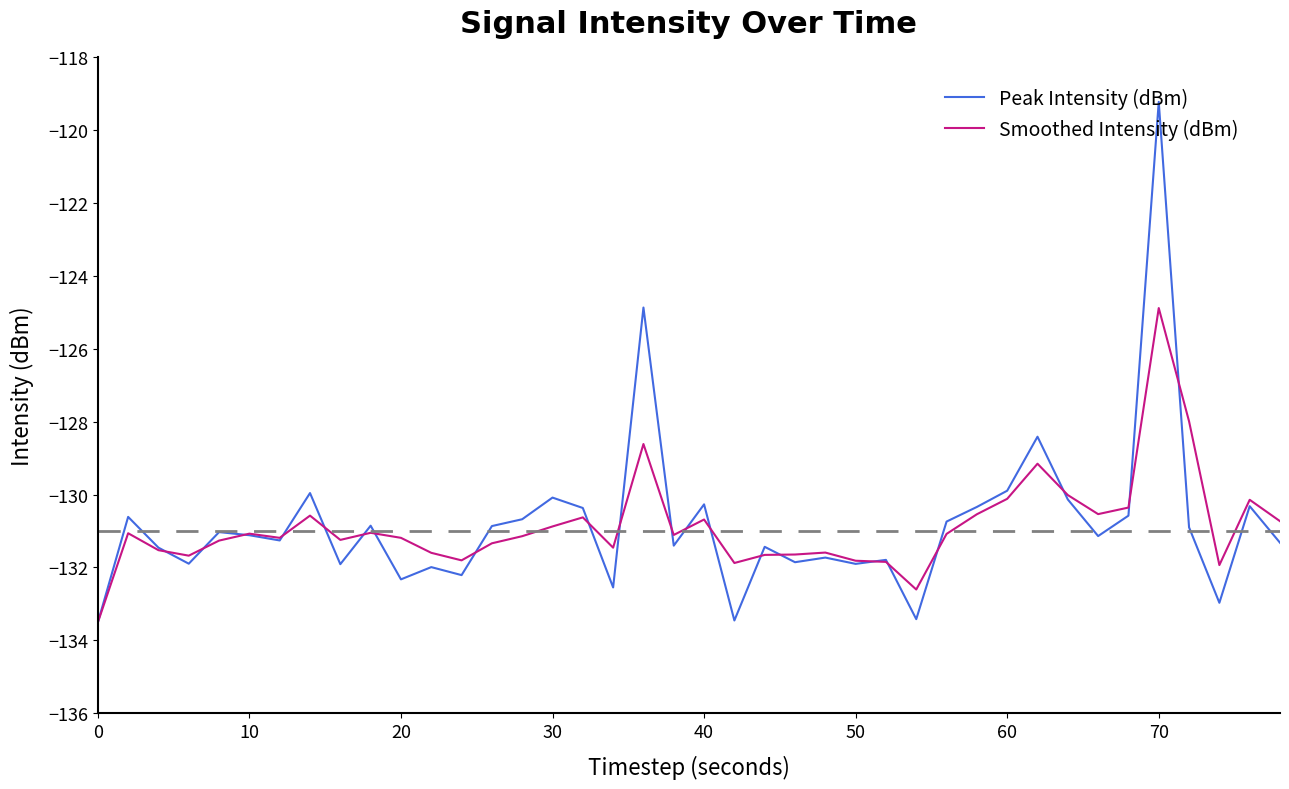

What is the minimum value shown in the chart?

-133.5